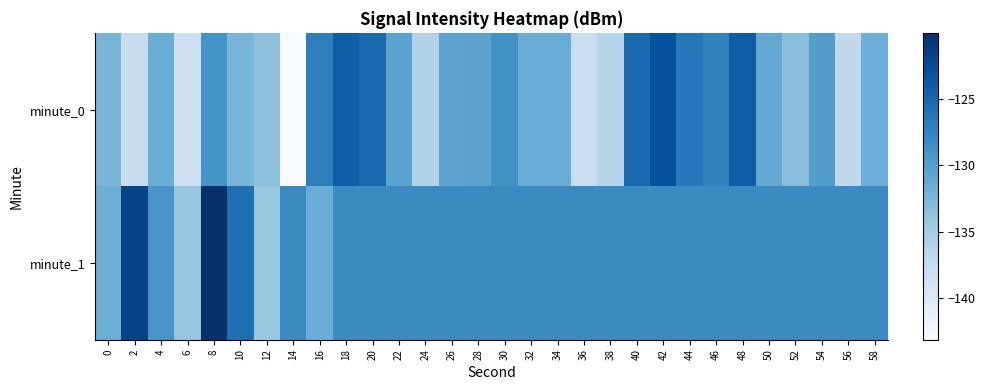

Which series has the largest total across all categories?

minute_1